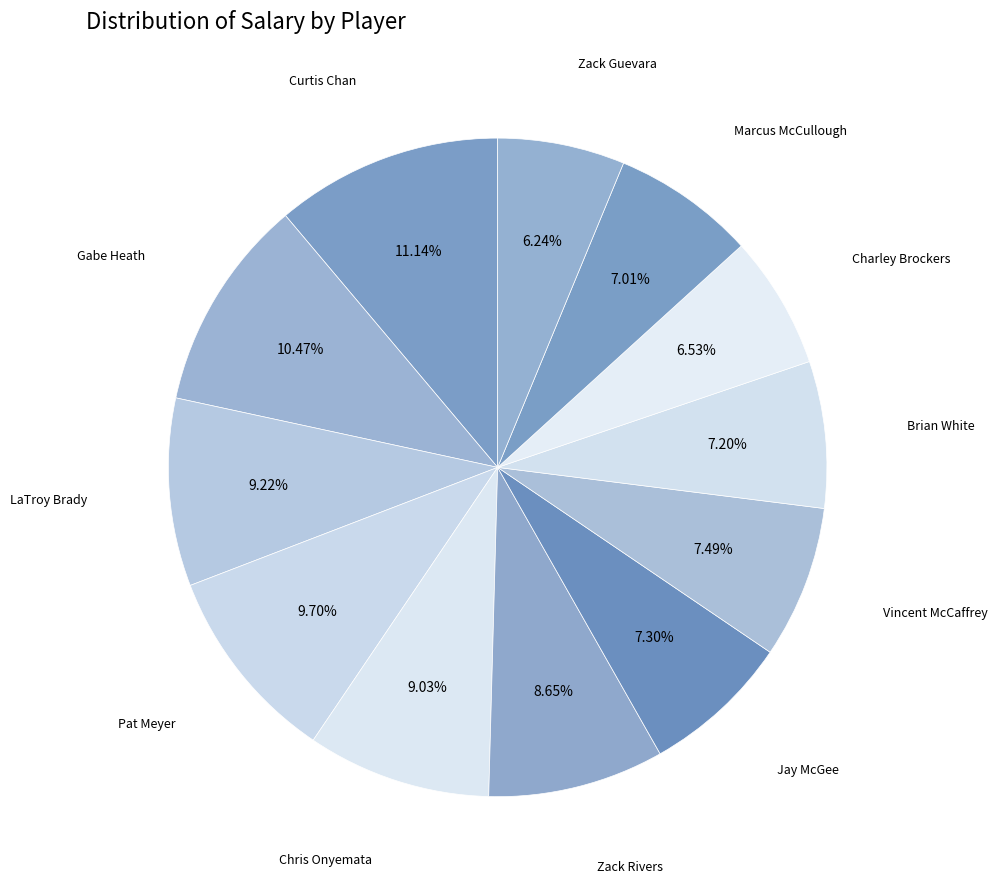

Does Chris Onyemata account for over 50% of the chart?

No